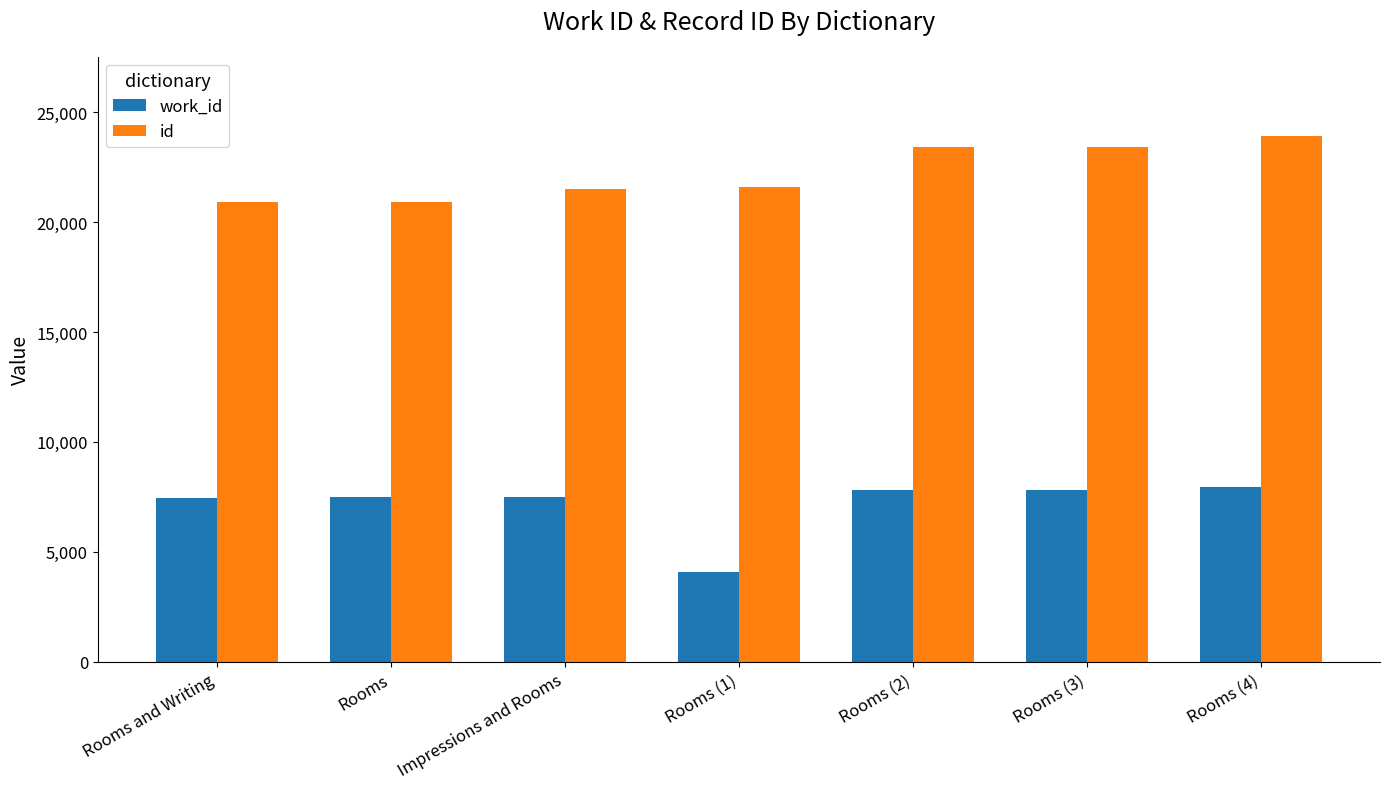

Is the value of work_id at Rooms (4) greater than the value of id at Rooms (1)?

No